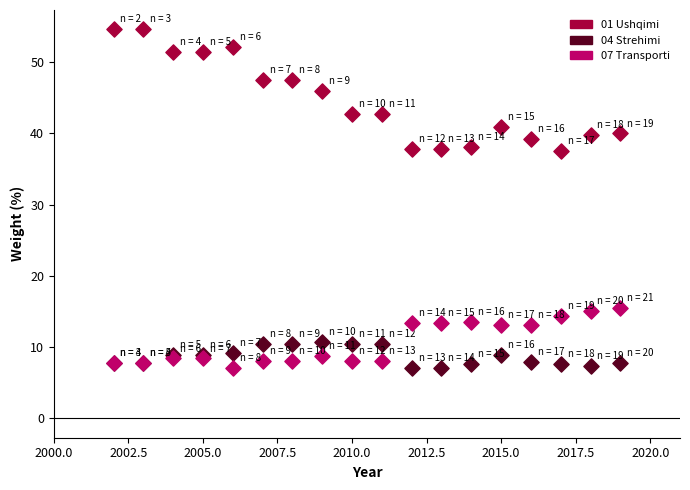

Which series has the largest Y range (max minus min)?

01 Ushqimi